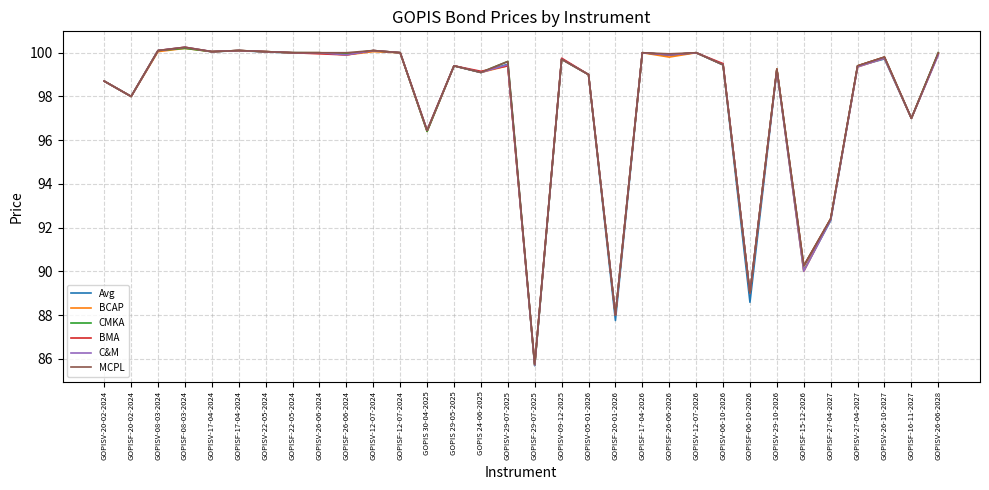

What is the lowest value of the MCPL series?

85.8